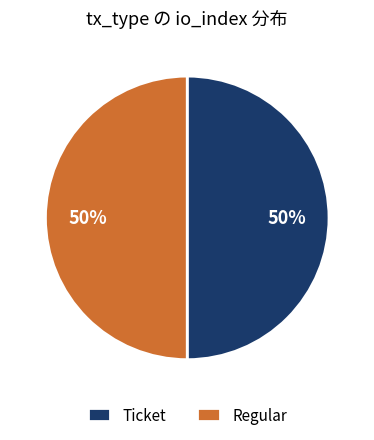

To the nearest percent, what is the combined percentage of Regular and Ticket?

100%